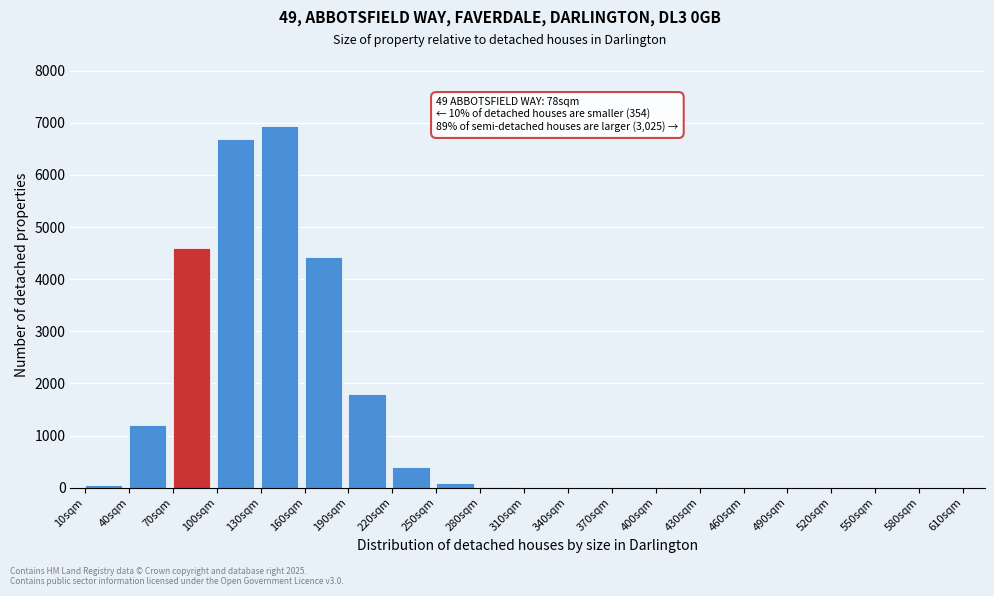

What is the sum of all values?

26213